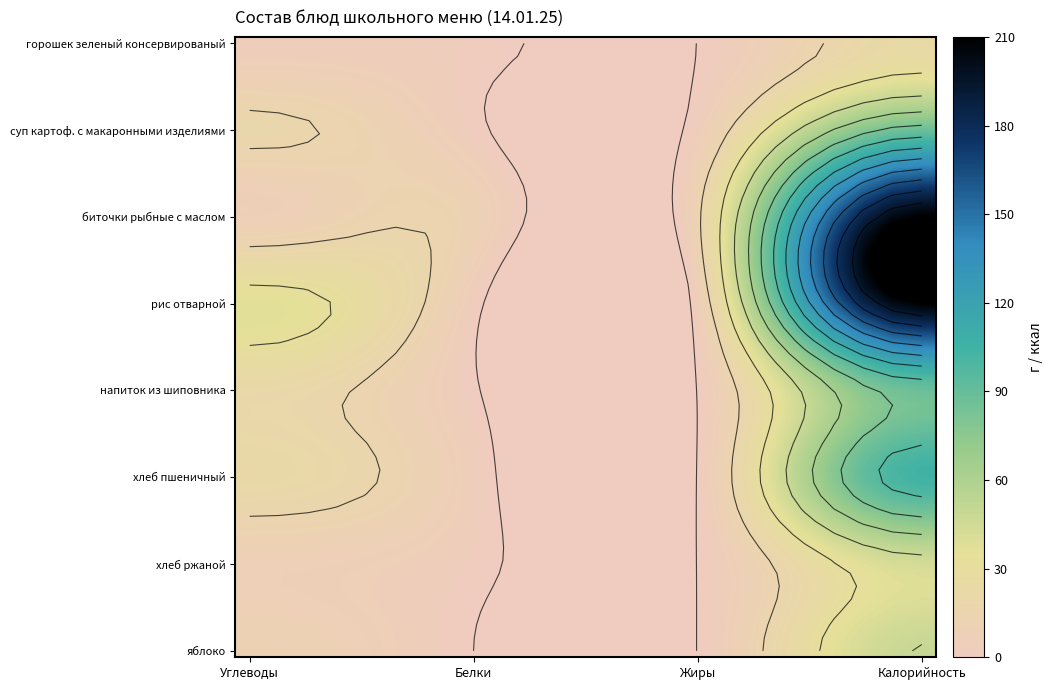

What is the average value of the горошек зеленый консервированый series?

8